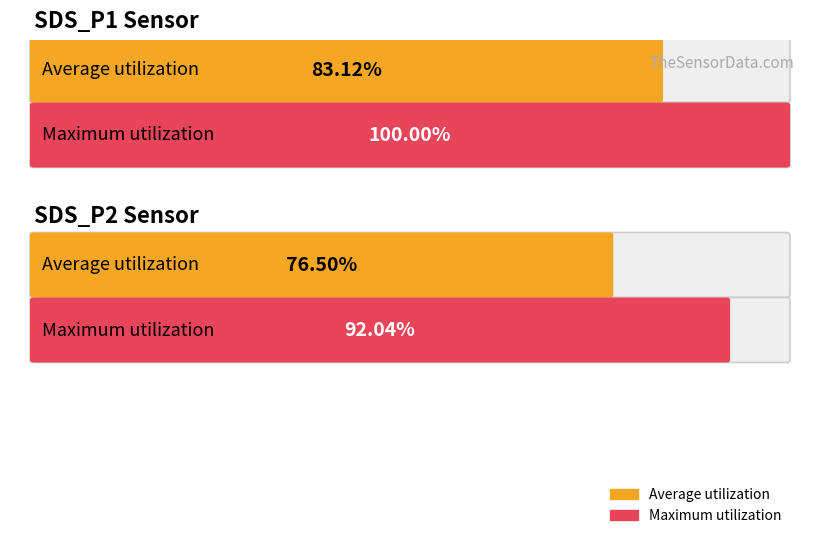

Count the number of data series in this chart.

2